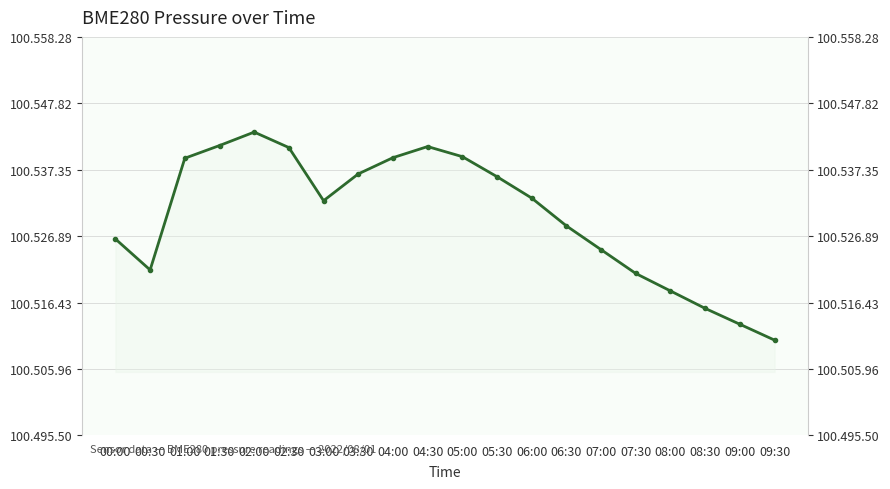

Does the chart display data point markers on the line(s)?

Yes